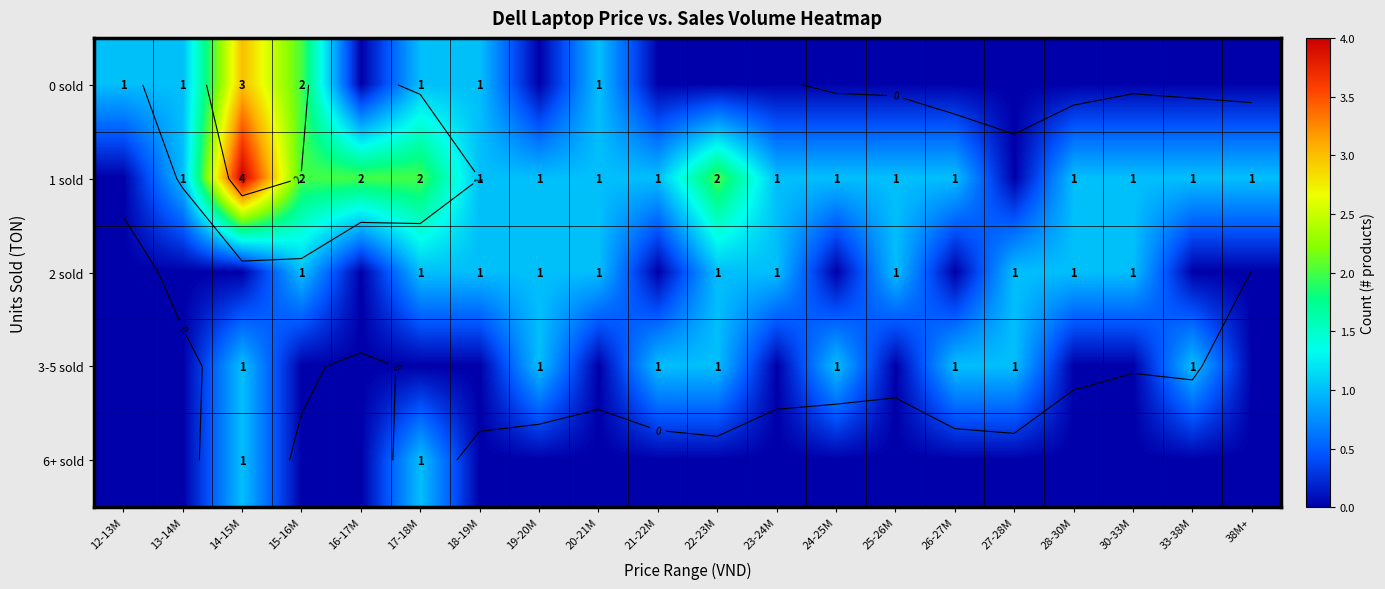

Which series changed the most between 30-33M and 33-38M?

2 sold